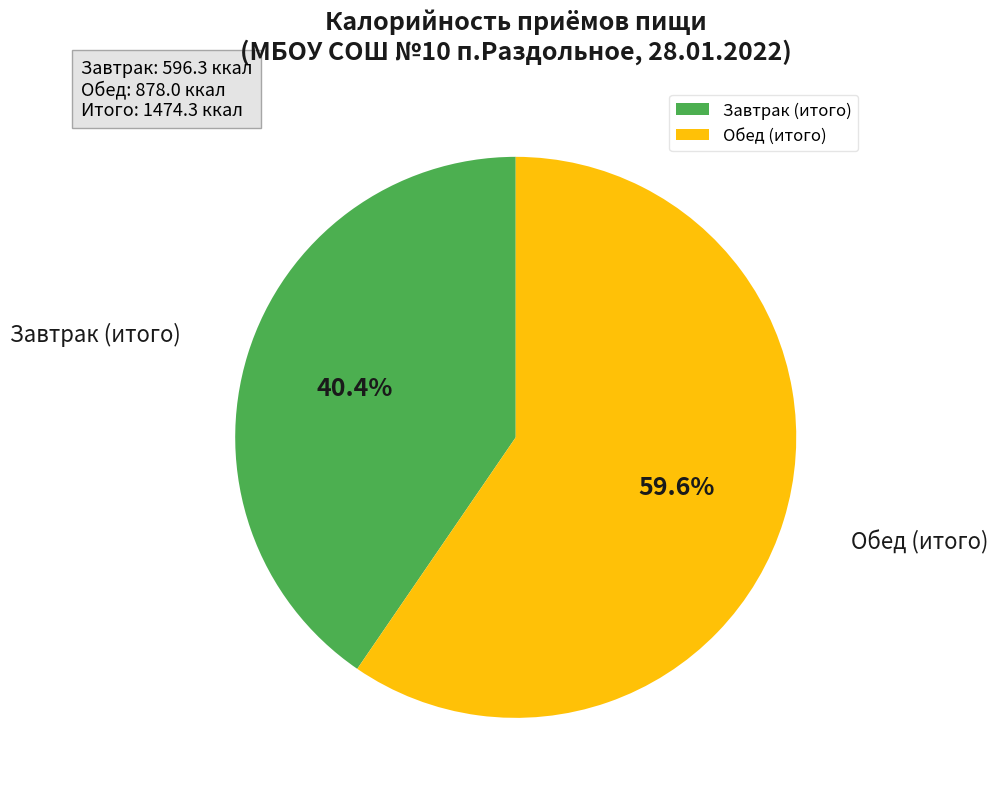

Is it true that Завтрак (итого) is 50% of the pie?

False